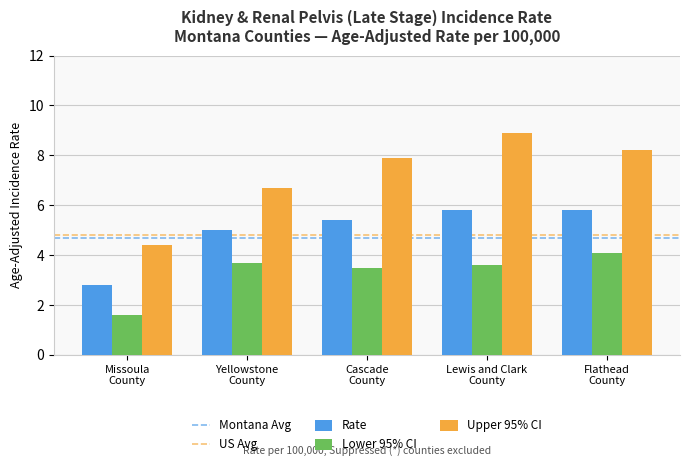

At which category does the chart reach its peak across all series?

Lewis and Clark
County